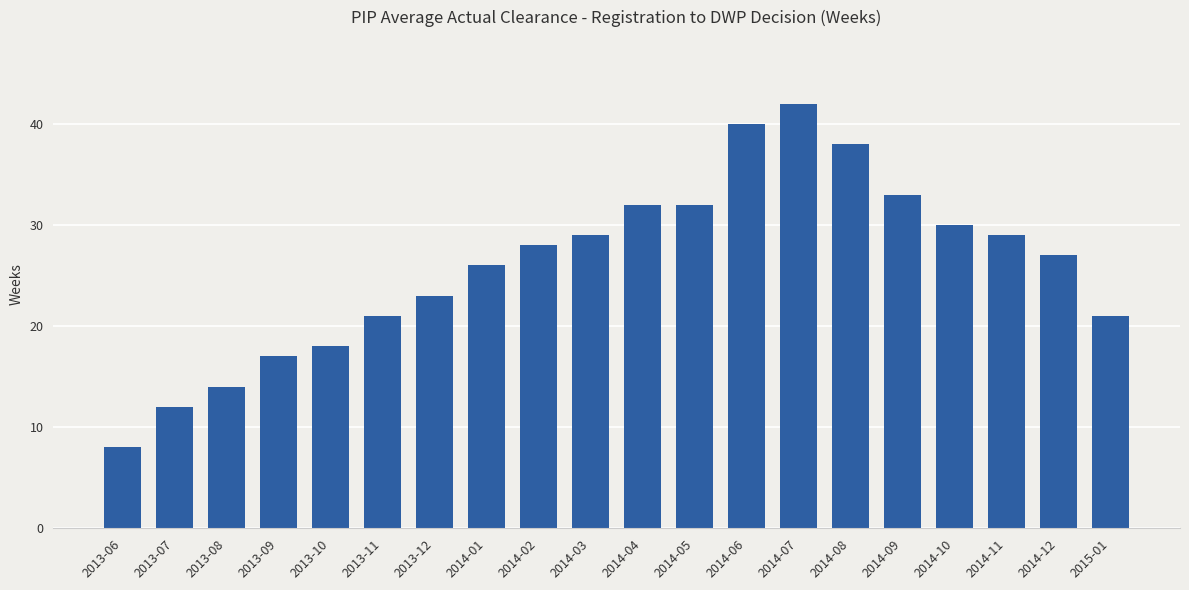

True or false: the data shows 17 at 2014-09.

False